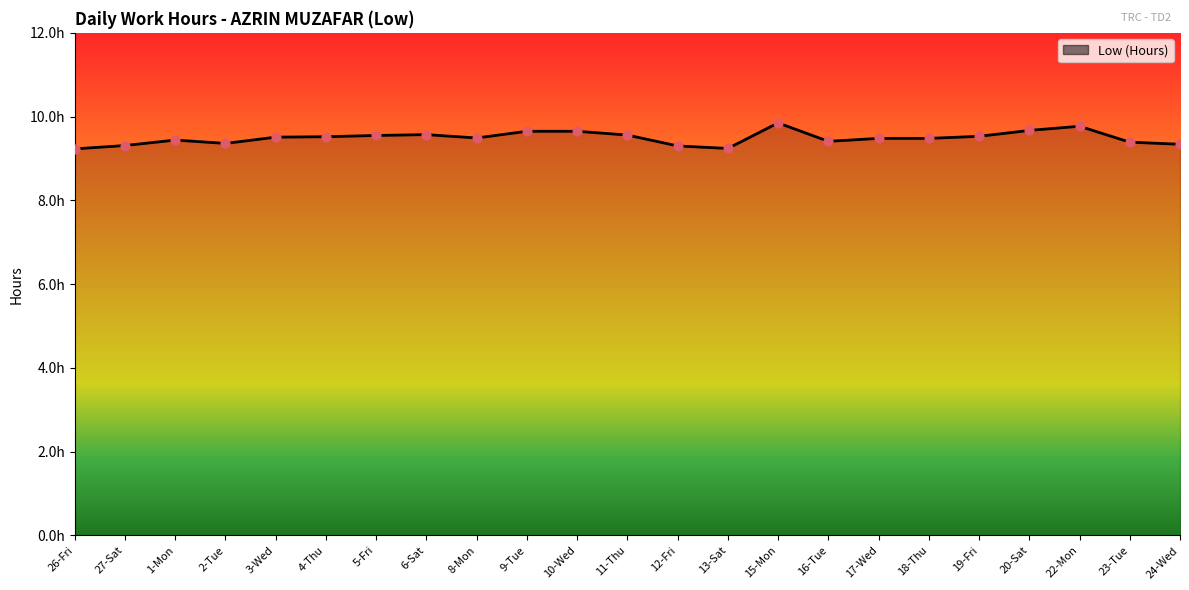

Does the chart have visible grid lines?

No